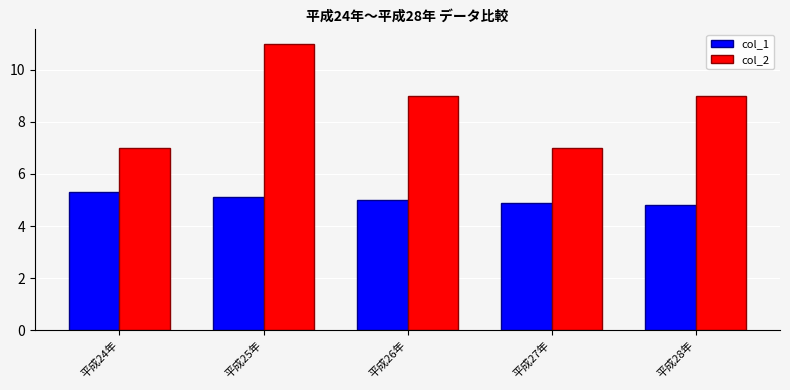

At 平成28年, list the series in order from smallest to largest.

col_1, col_2